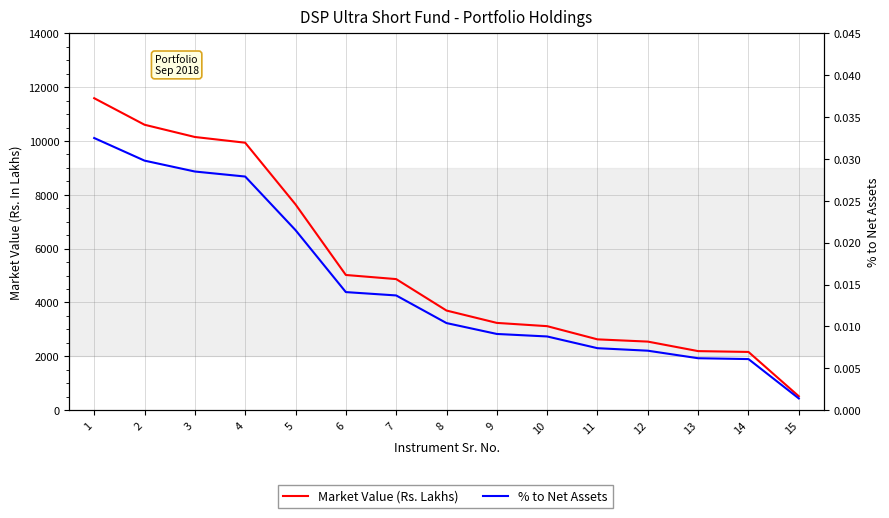

At how many categories does at least one series exceed 2157?

14